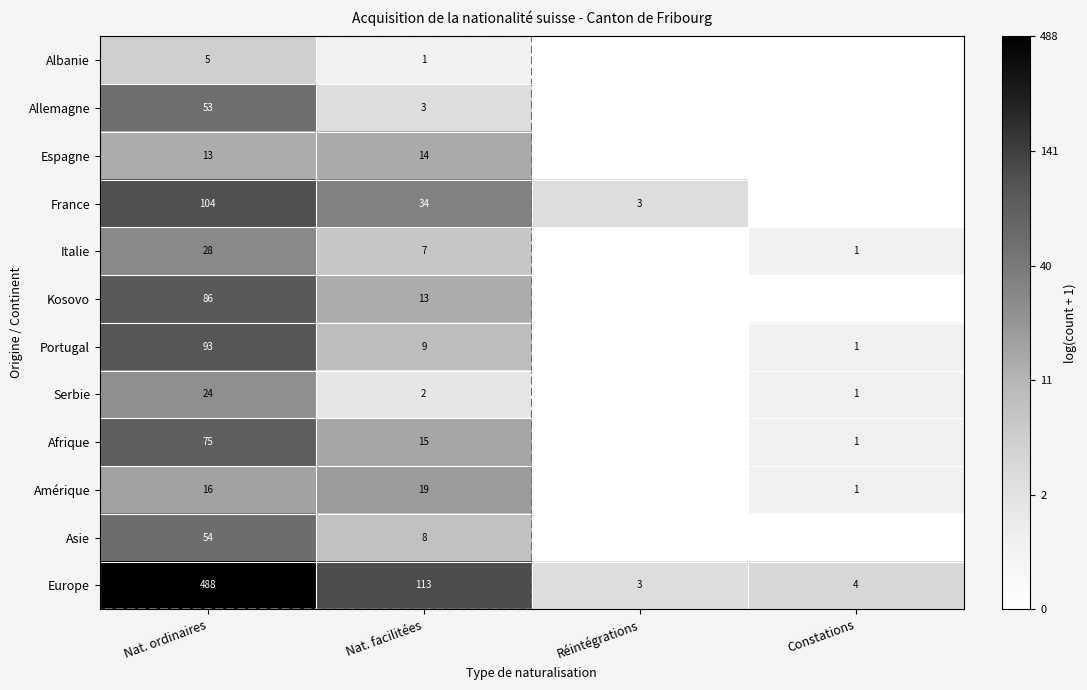

How many data points in Serbie are above 1?

2